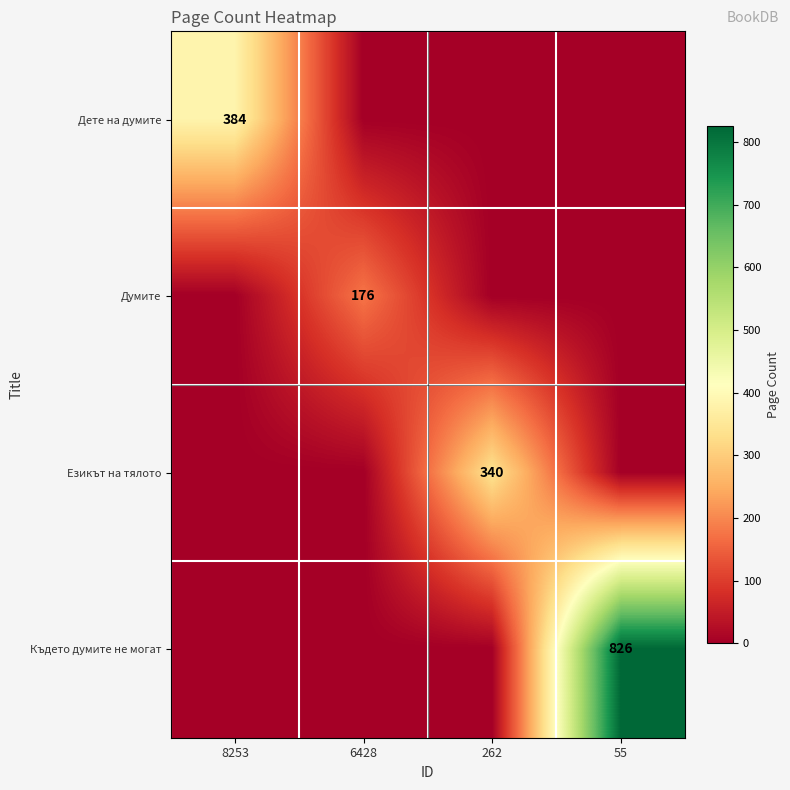

Count the number of data series in this chart.

4